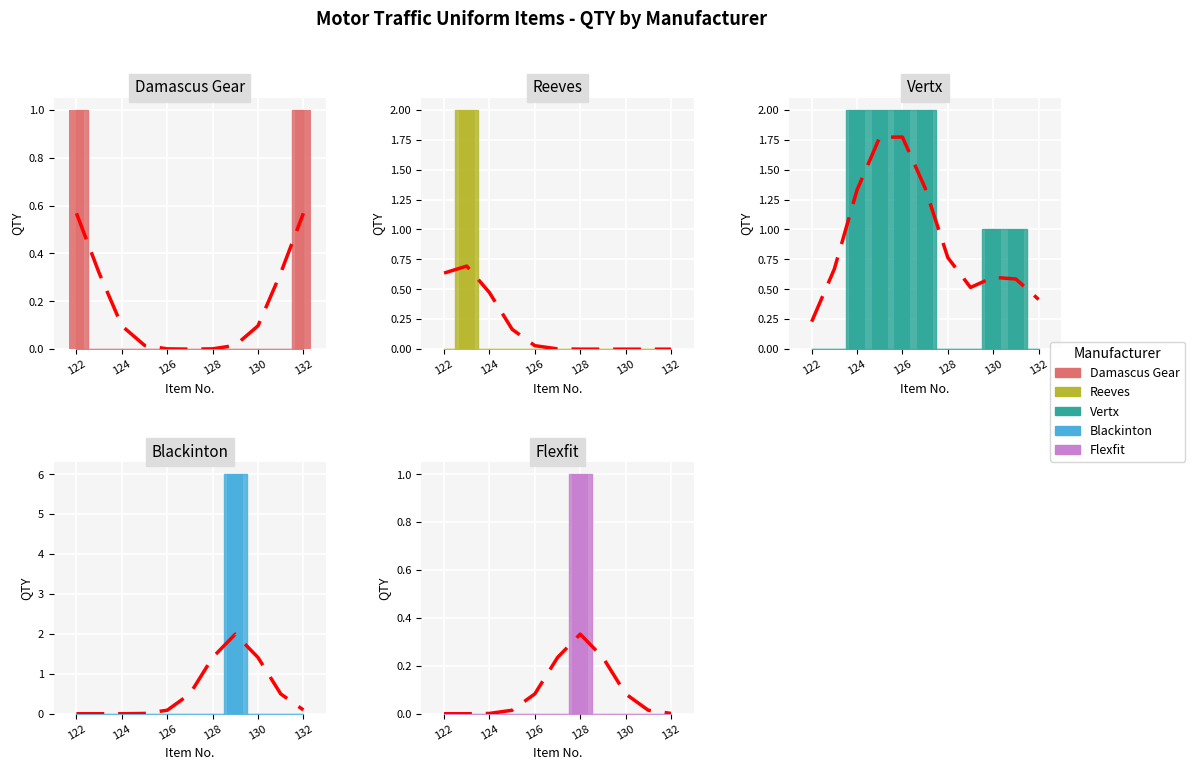

Which series has the largest total across all categories?

Vertx